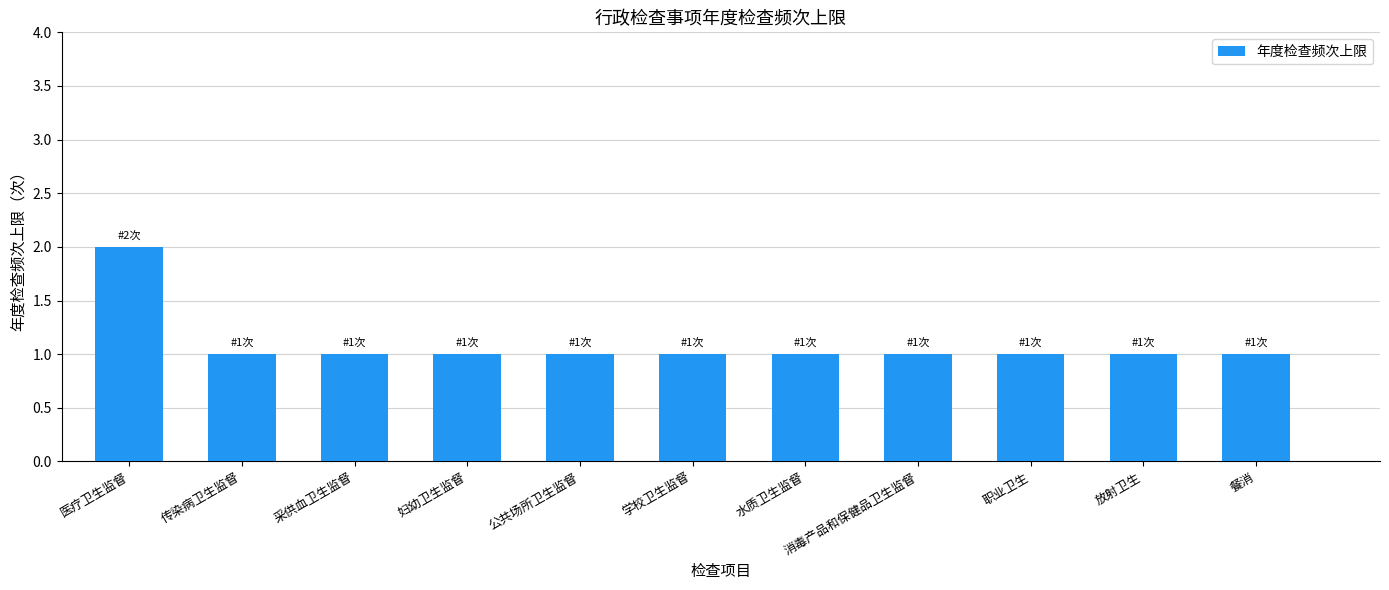

What is the label of the 1st bar from the left?

医疗卫生监督